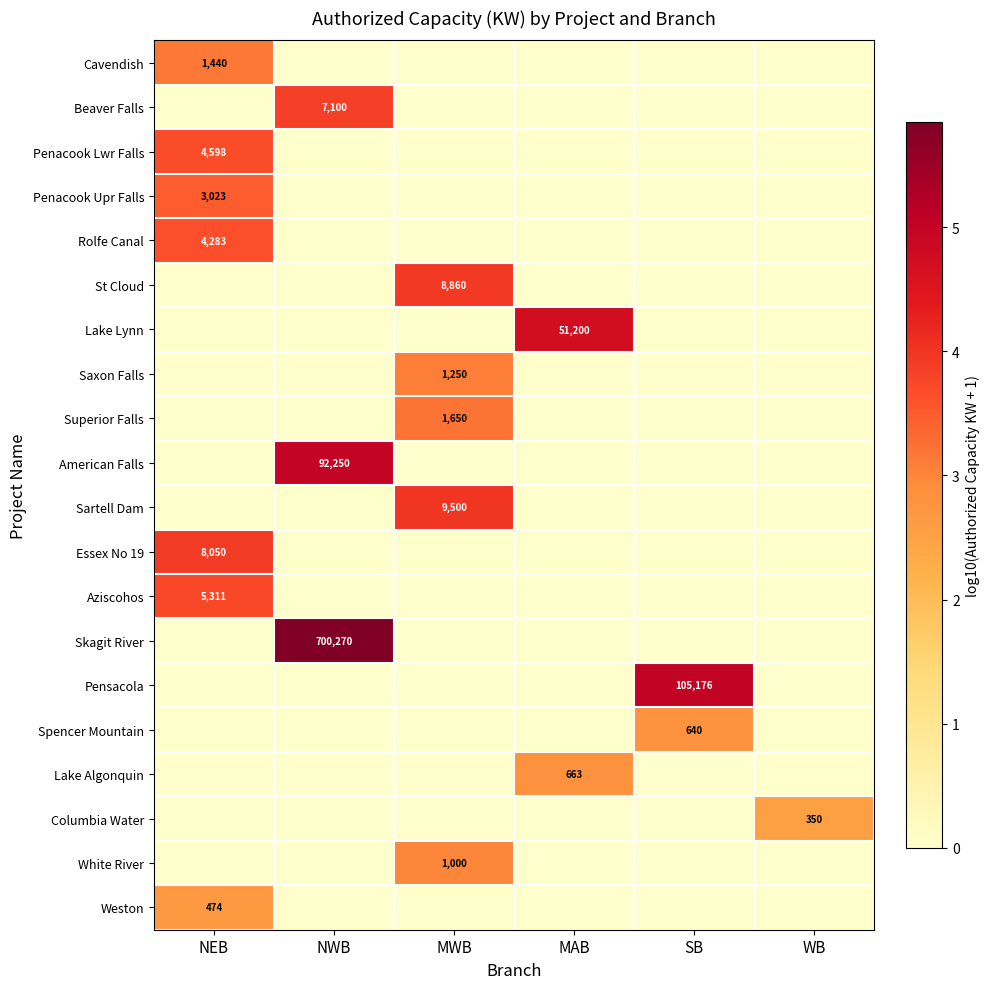

The value of Beaver Falls at NWB is 9401. True or false?

False